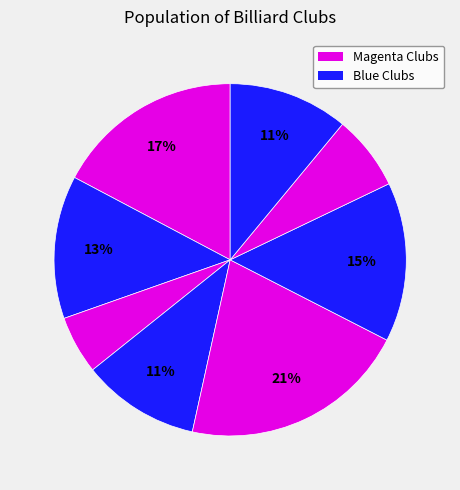

How many slices are in this pie chart?

8